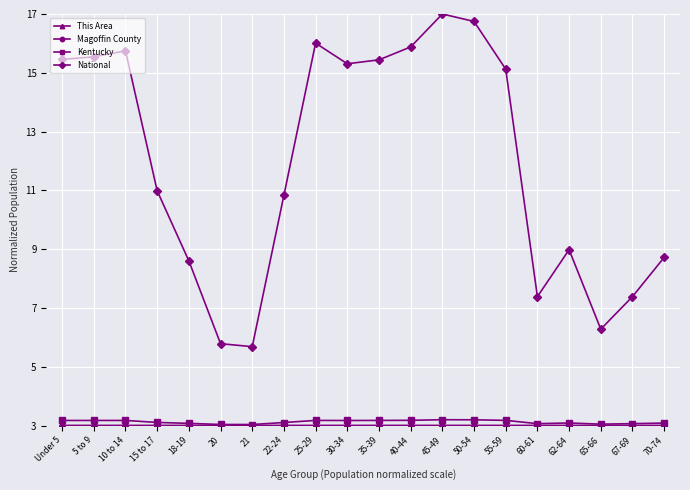

What is the difference between the maximum and minimum values in the Kentucky series?

0.2